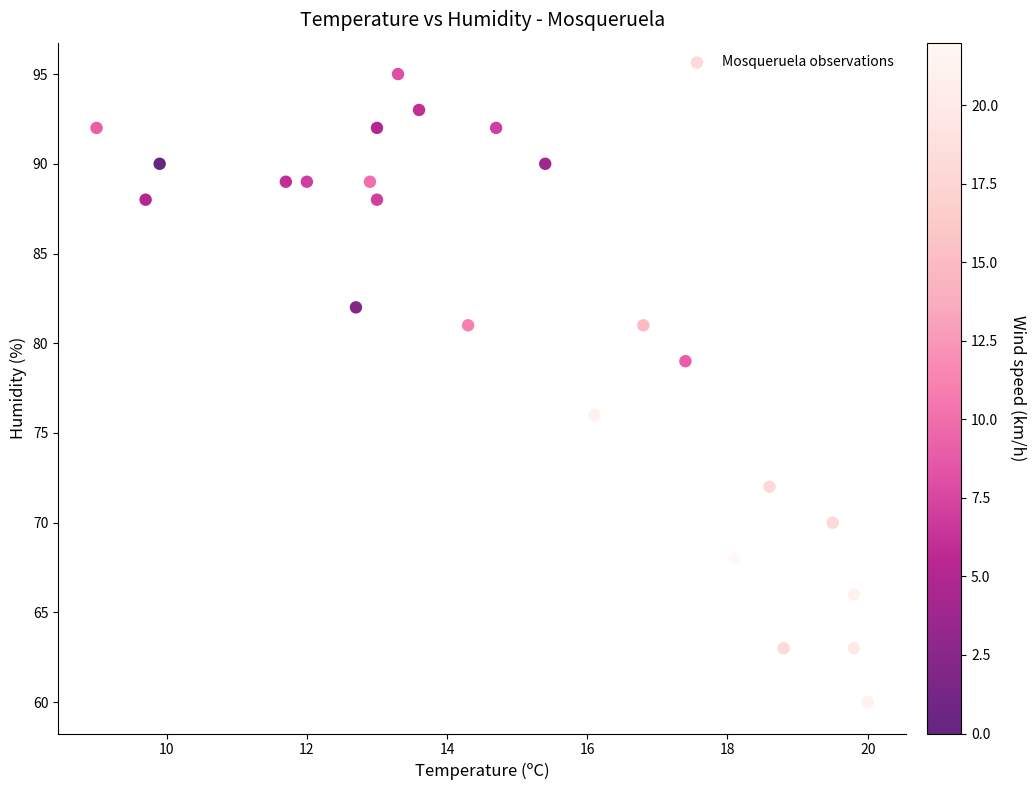

What Y value in the scatter plot is closest to 77?

76